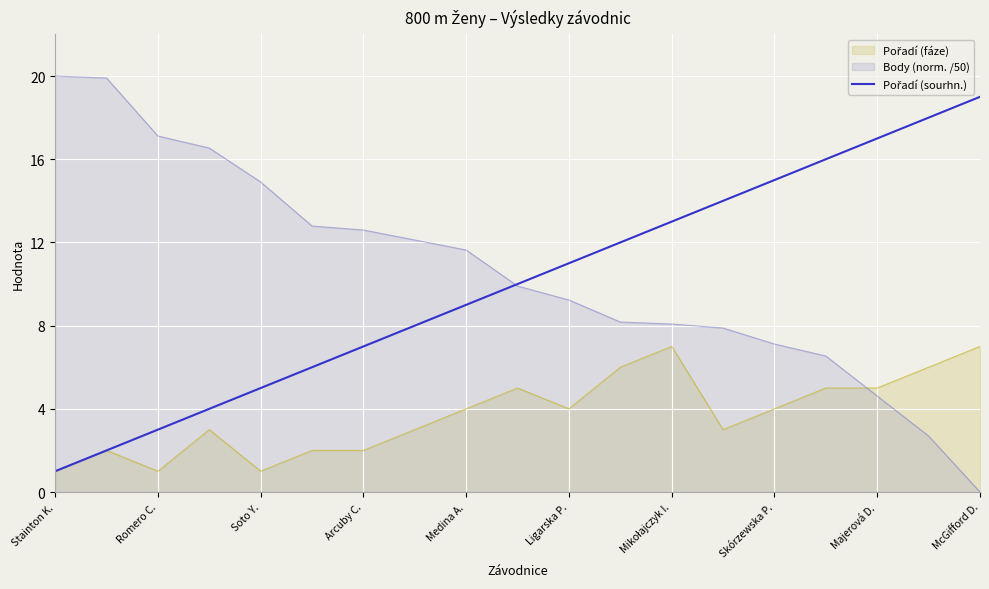

What is the spread (max minus min) of values at Romero C.?

16.1